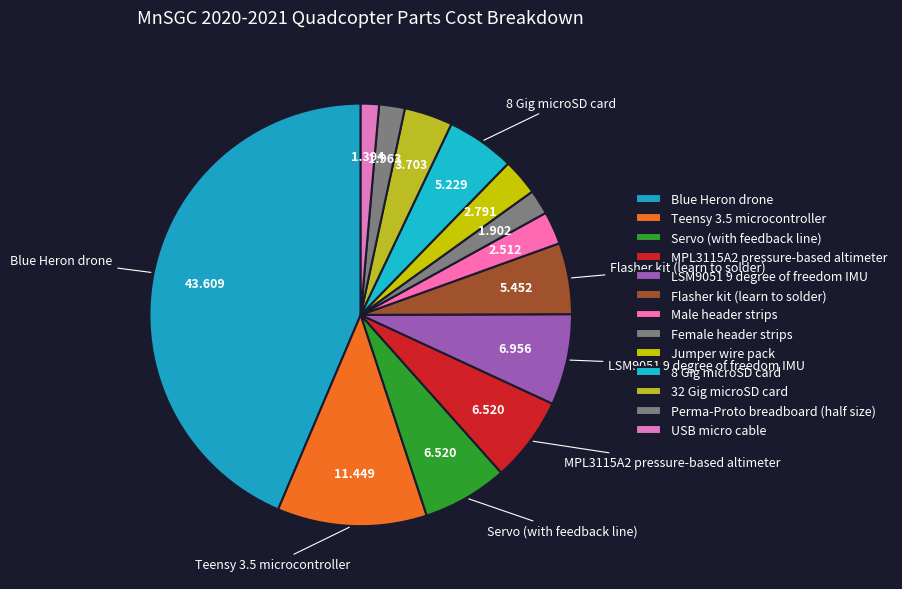

Count the number of slices in the pie.

13